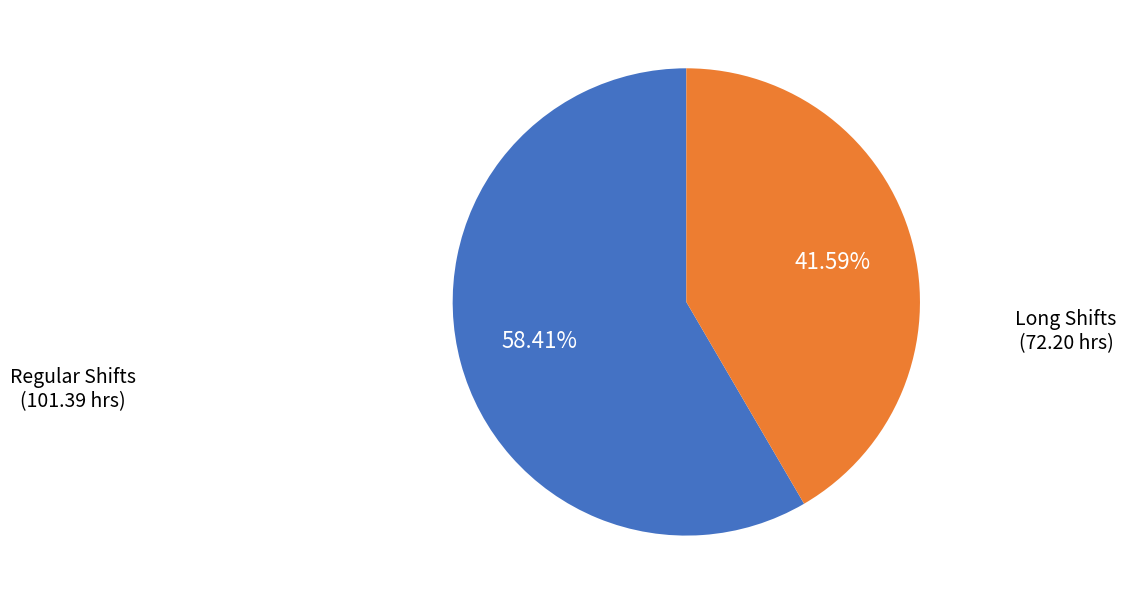

Count the number of slices in the pie.

2